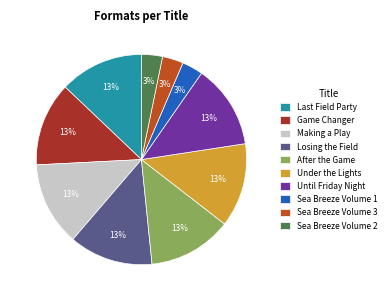

Count the number of slices in the pie.

10